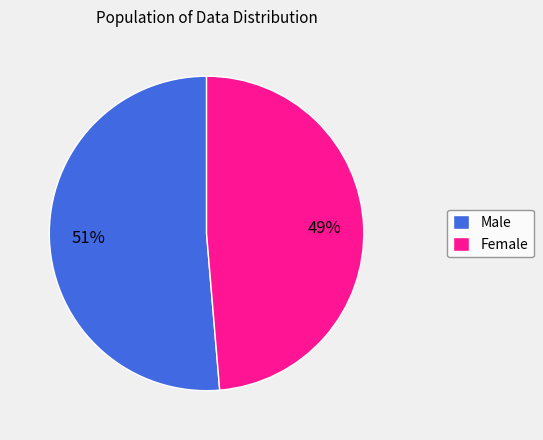

Combined, do Male and Female account for over 50%?

Yes